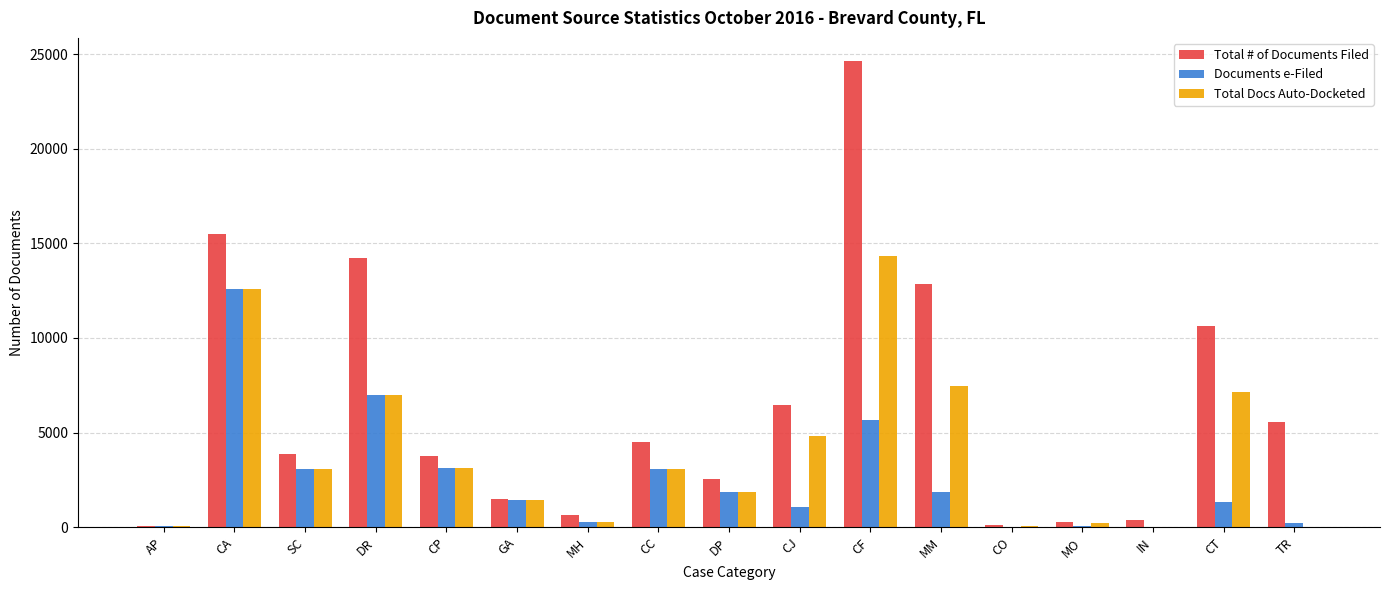

Is the value of Total Docs Auto-Docketed at CP greater than the value of Total # of Documents Filed at DR?

No